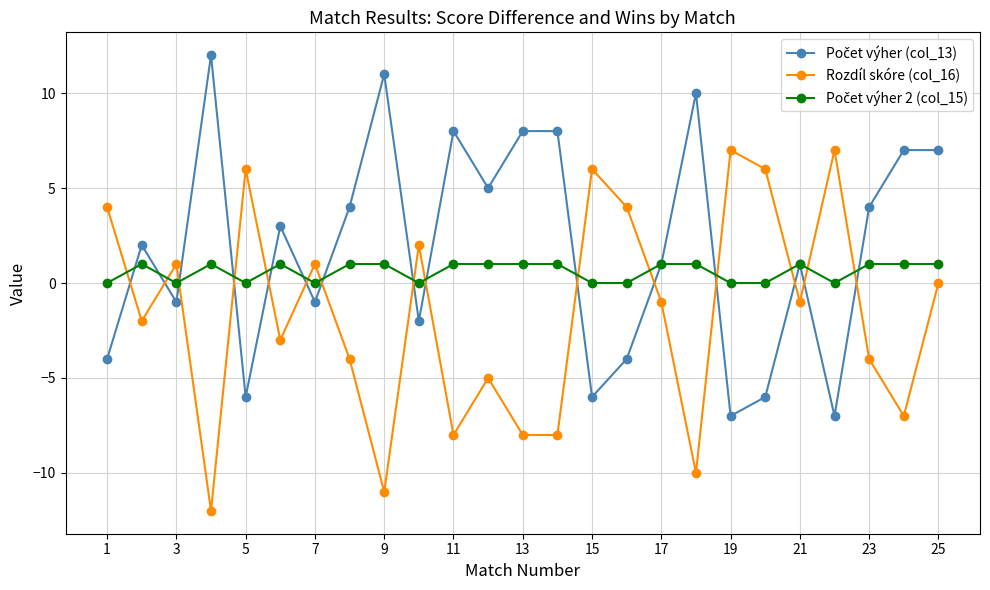

What is the value of the Rozdíl skóre (col_16) point at the 22nd from the left?

7